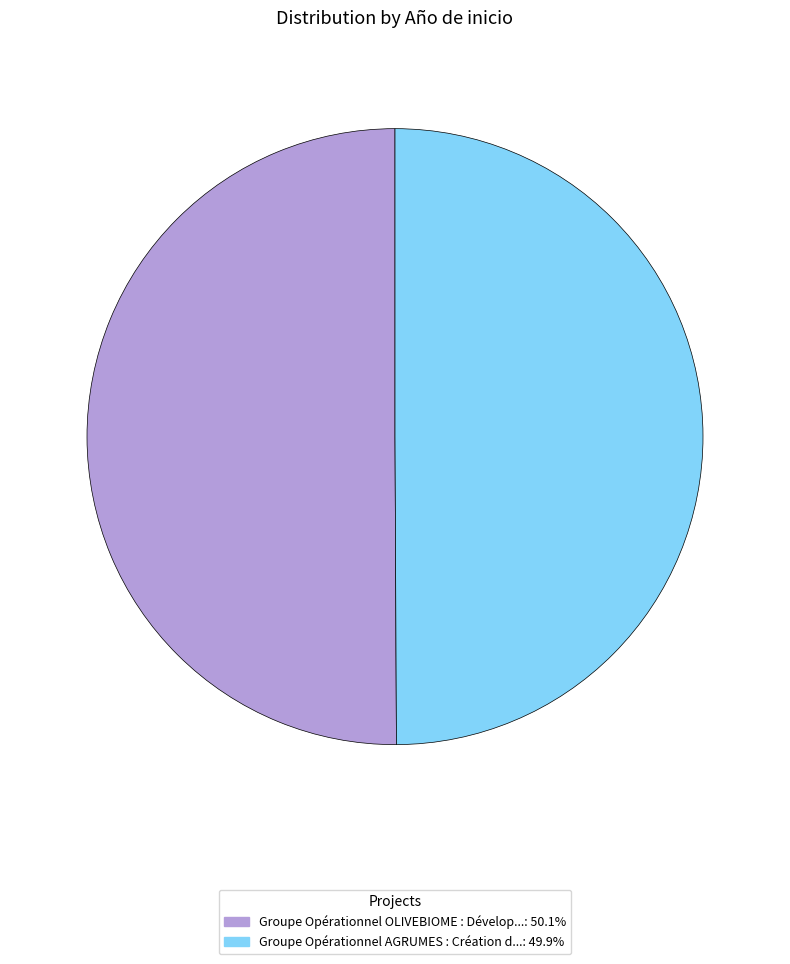

Do Groupe Opérationnel OLIVEBIOME : Dévelop...: 50.1% and Groupe Opérationnel AGRUMES : Création d...: 49.9% together represent more than half of the pie?

Yes